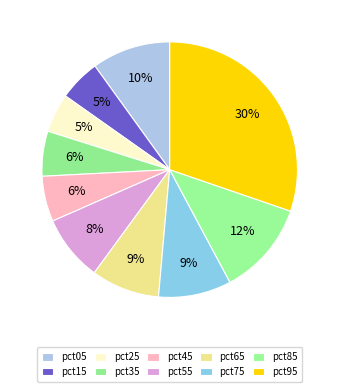

Combined, do pct15 and pct75 account for over 50%?

No